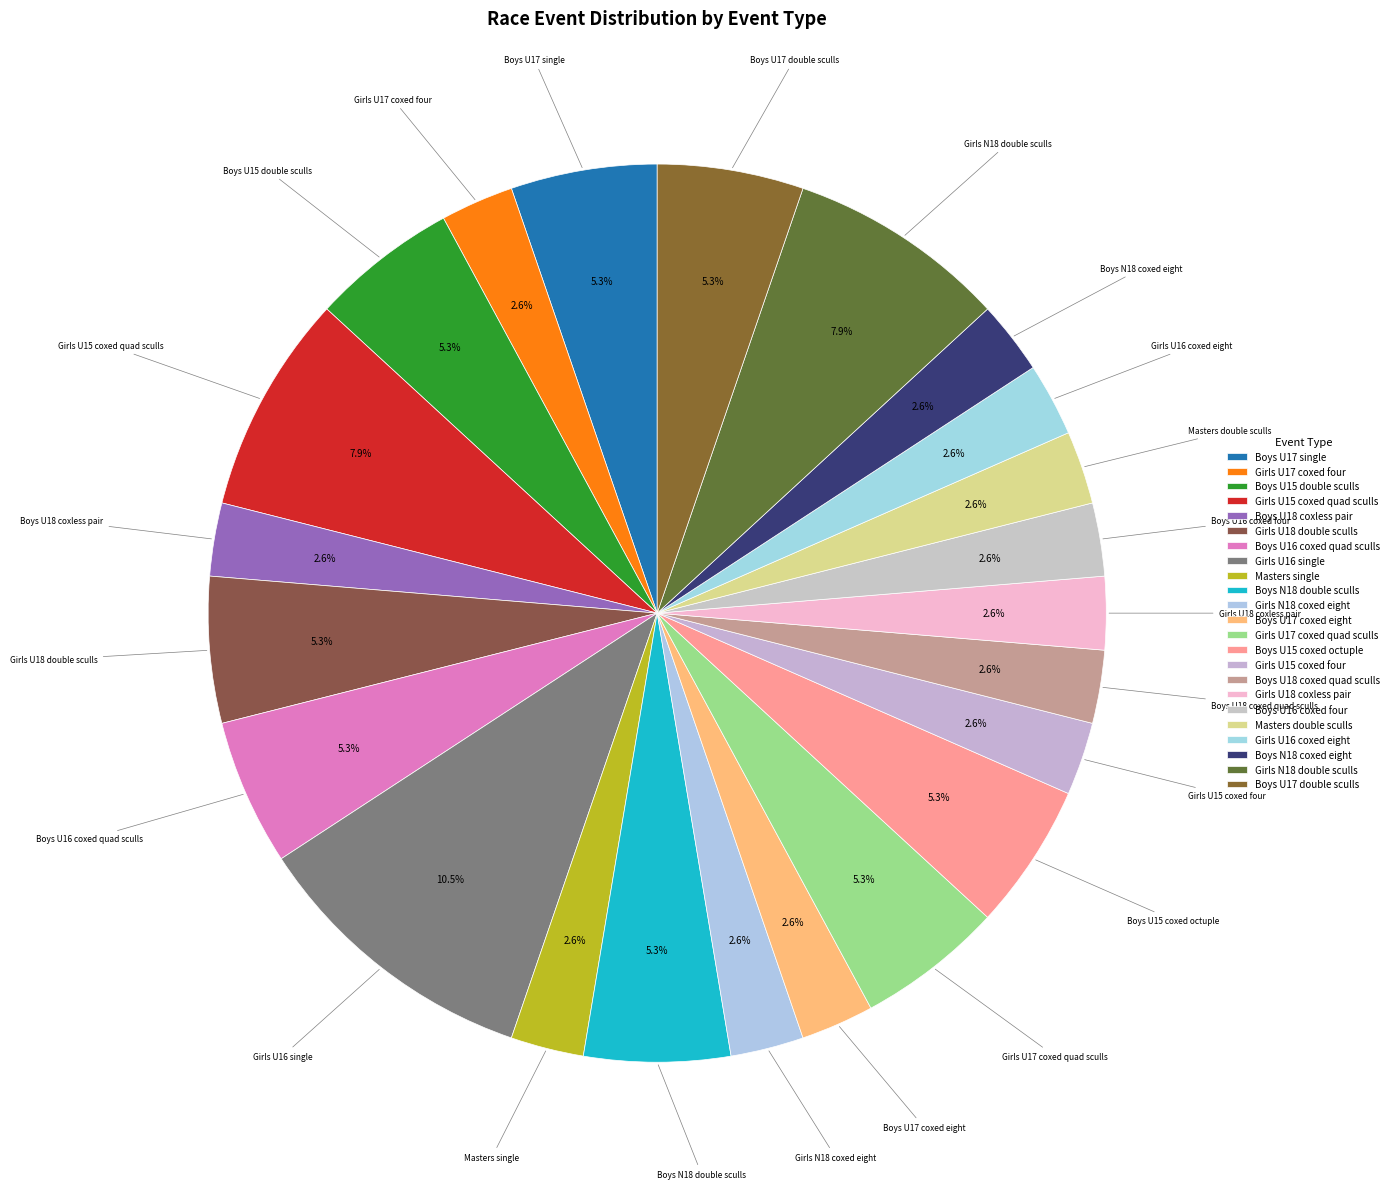

Count the number of slices in the pie.

23